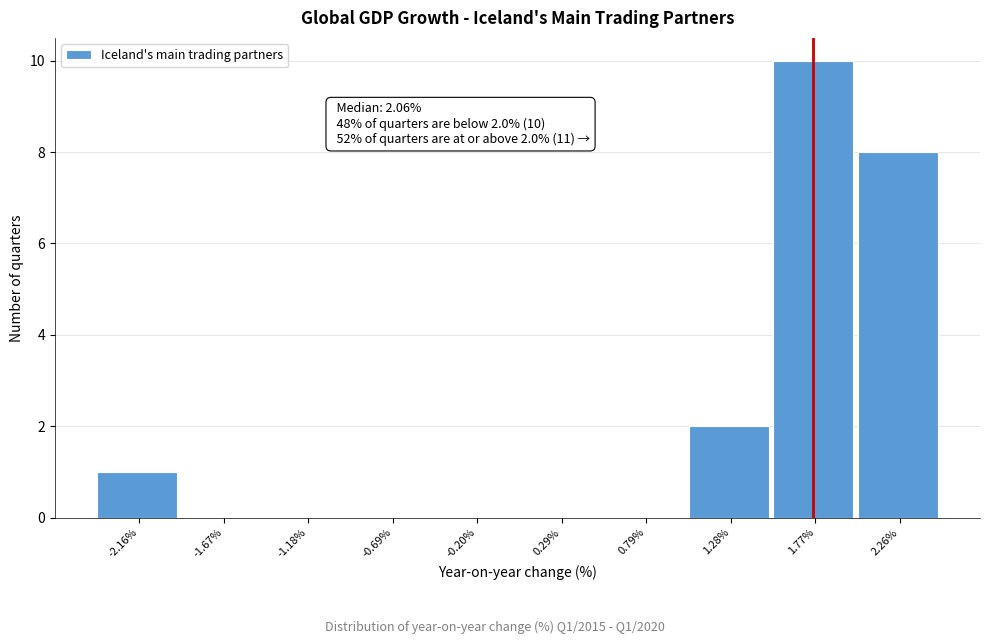

Between 0.29% and -2.16%, which is larger?

-2.16%